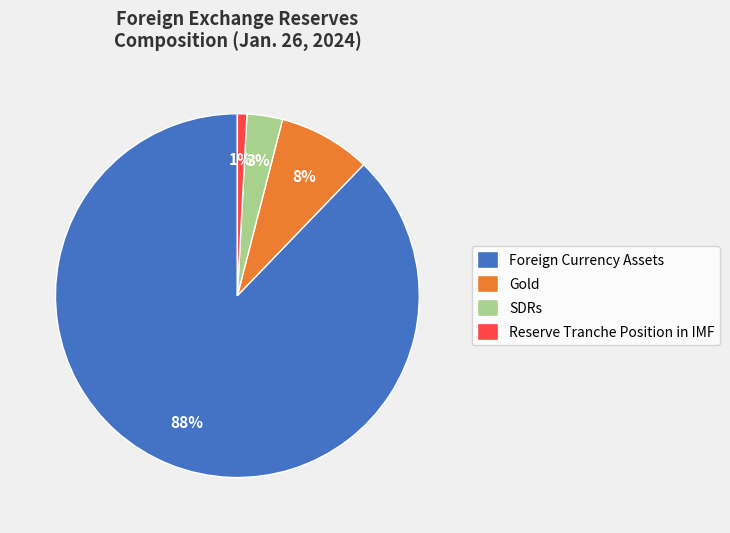

Is Foreign Currency Assets the majority of the pie?

Yes